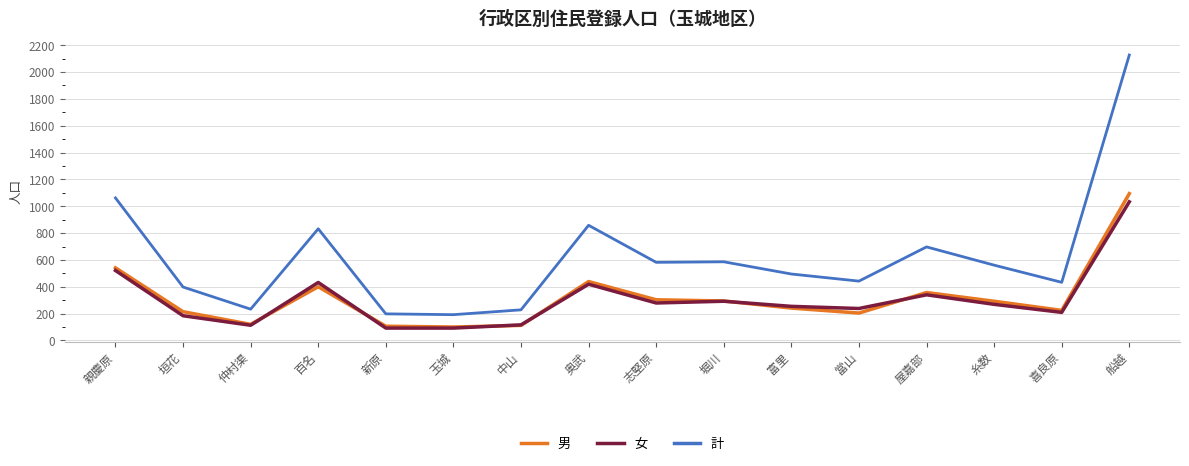

What position from the left is 糸数?

14